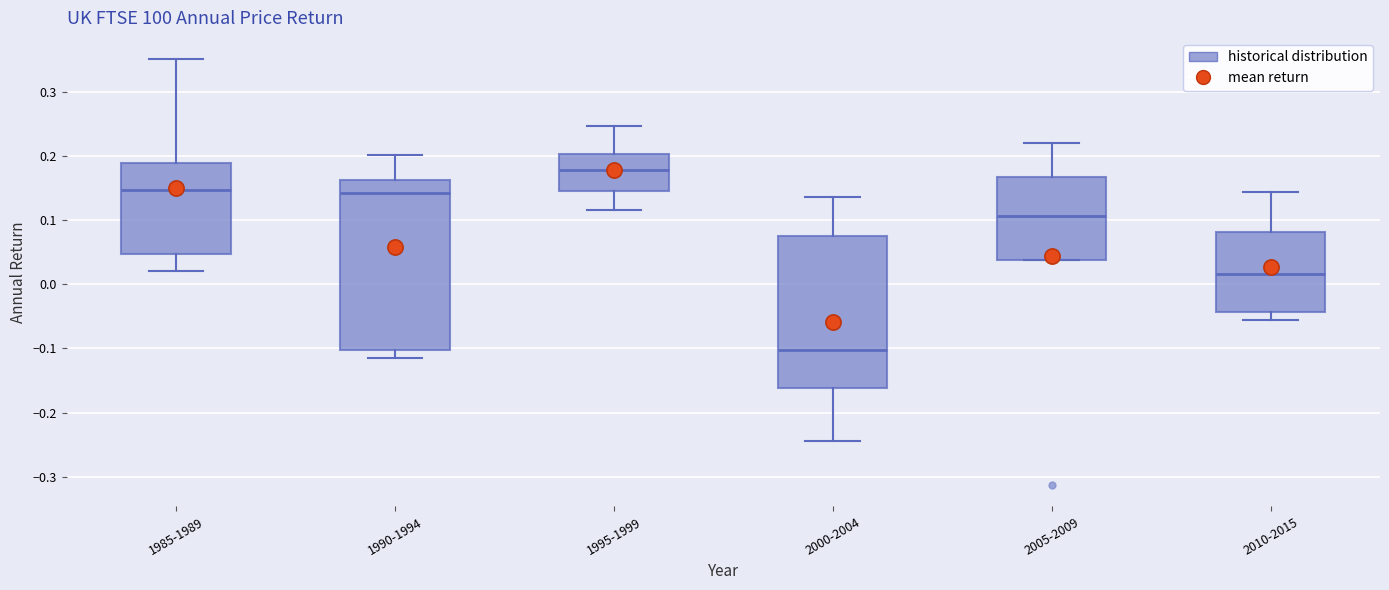

Which box's median line is the highest?

1995-1999